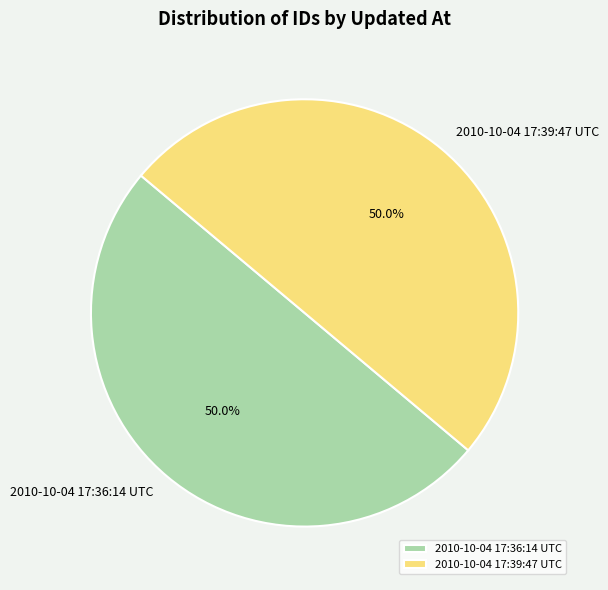

What portion of the pie excludes 2010-10-04 17:39:47 UTC?

50.0%